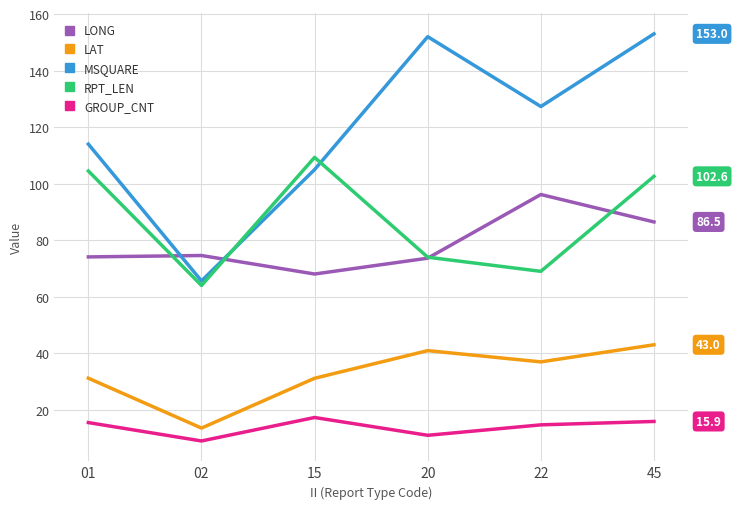

Rank the series by their maximum value, from highest to lowest.

MSQUARE, RPT_LEN, LONG, LAT, GROUP_CNT